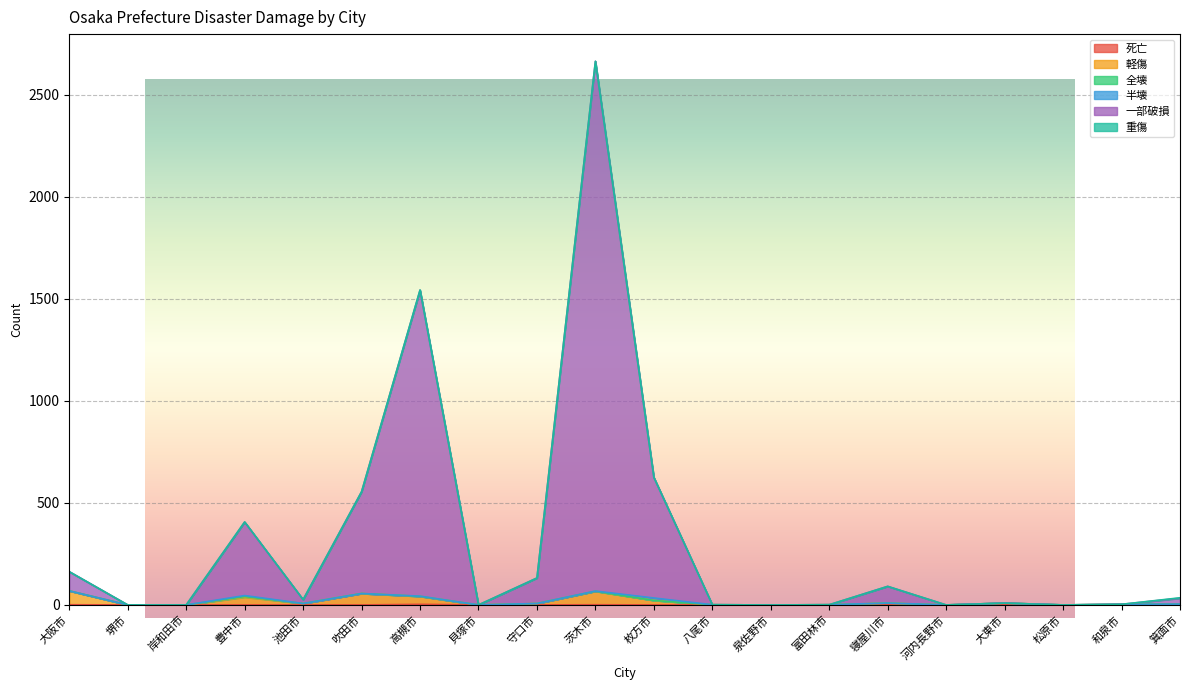

Which series has the largest range (max minus min)?

一部破損